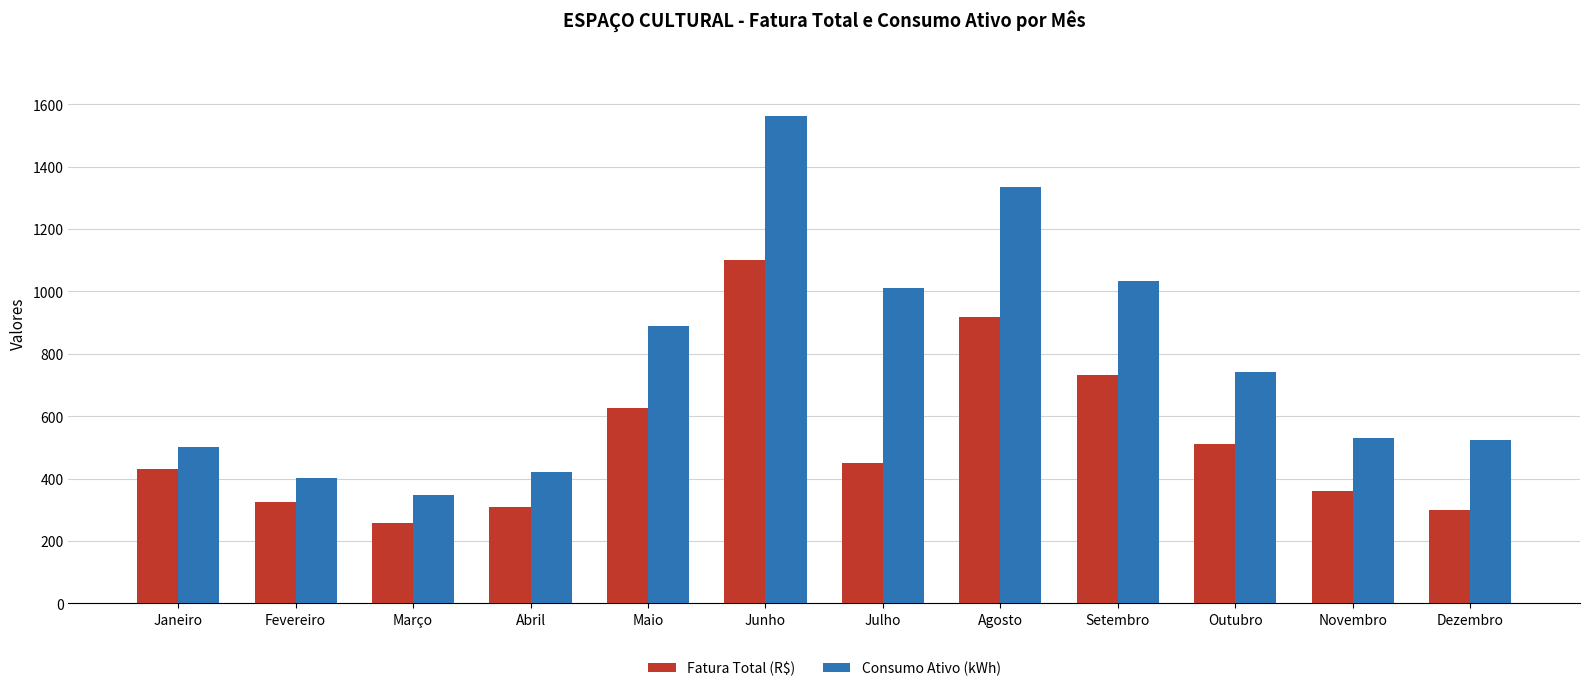

What is the value of the Fatura Total (R$) bar at the 10th from the left?

510.2